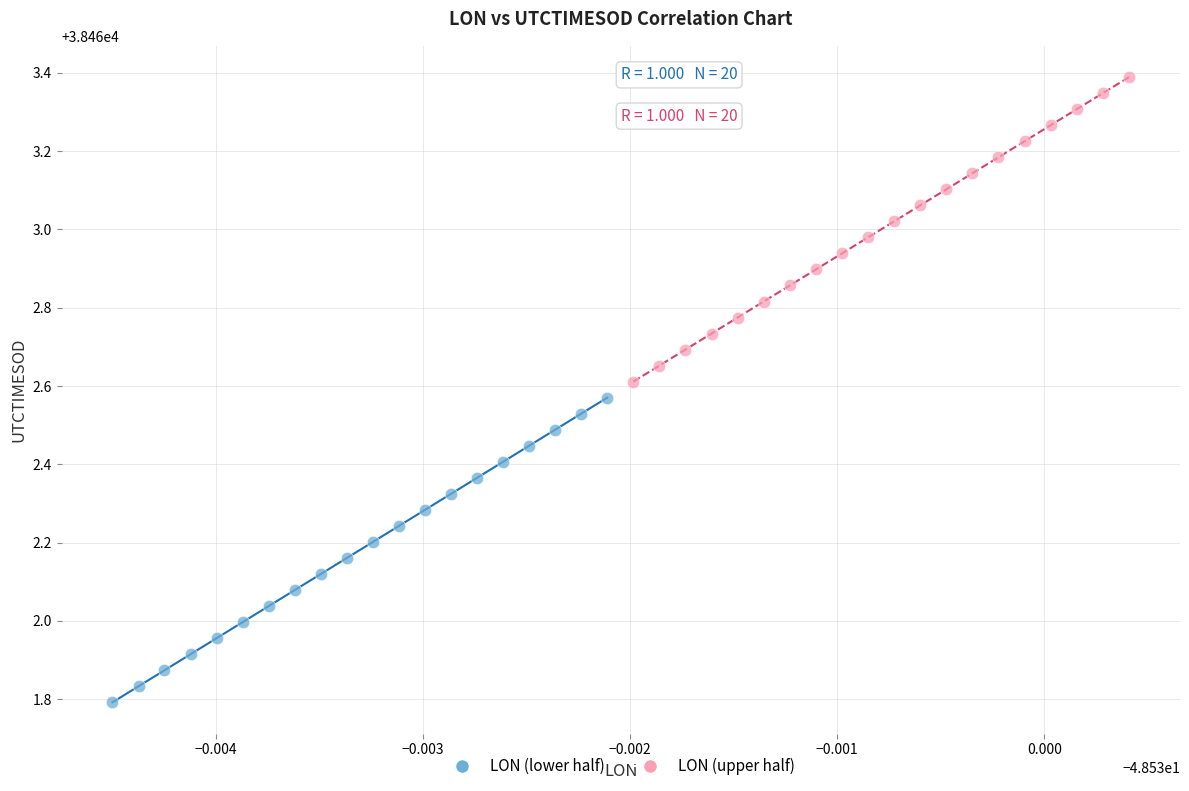

Which series reaches the minimum Y coordinate?

LON (lower half)